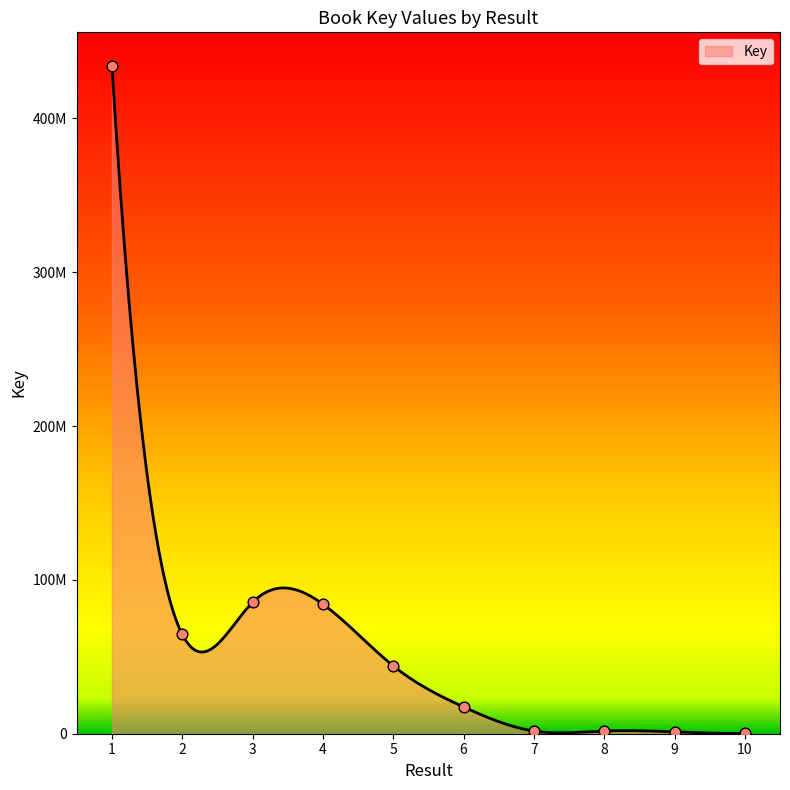

Between 5 and 3, which is larger?

3